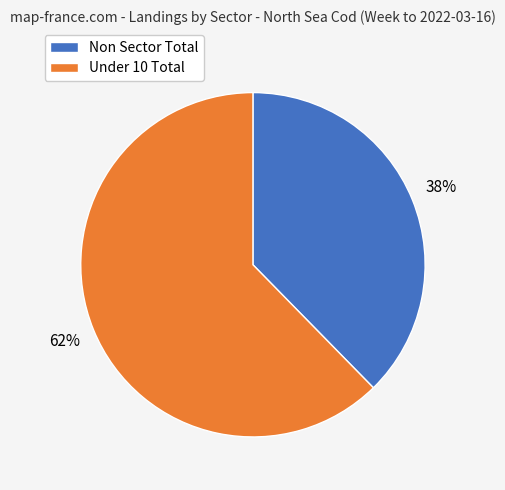

To the nearest percent, what is the average slice percentage?

50%